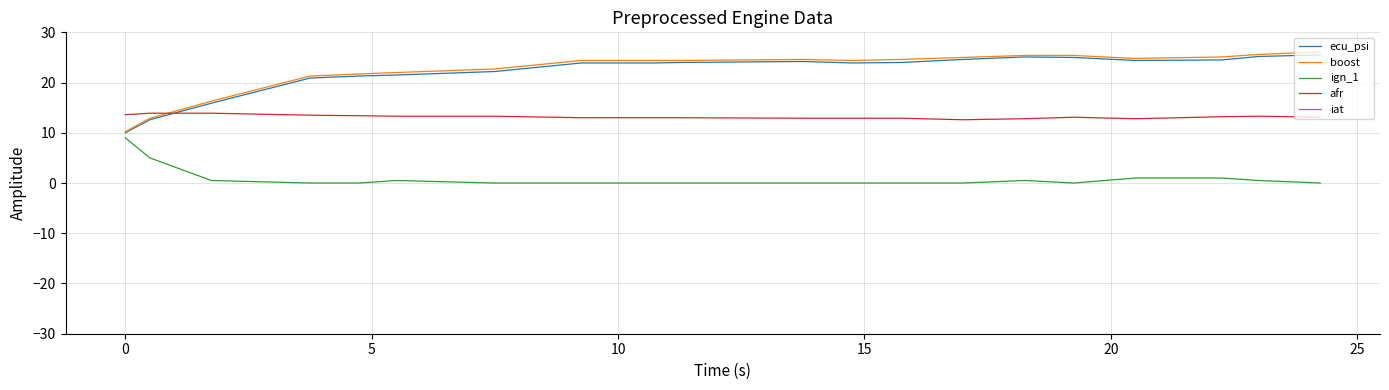

In afr, how many points are higher than both neighbors (excluding endpoints)?

2